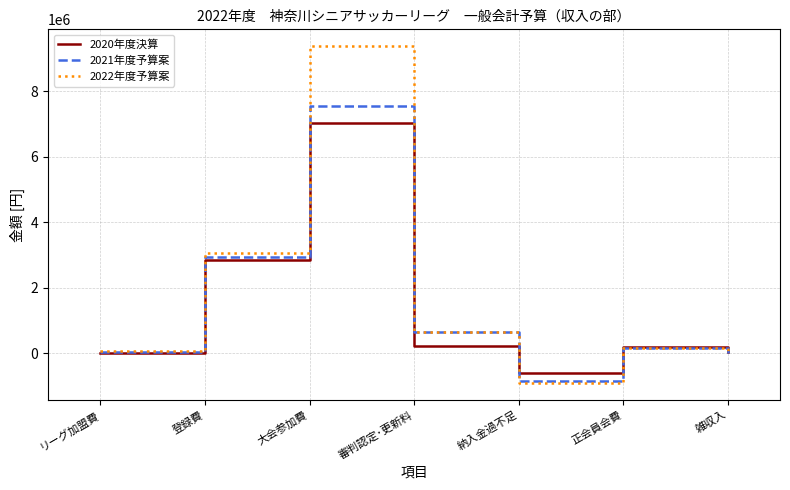

What is the minimum value shown in the chart?

-920000